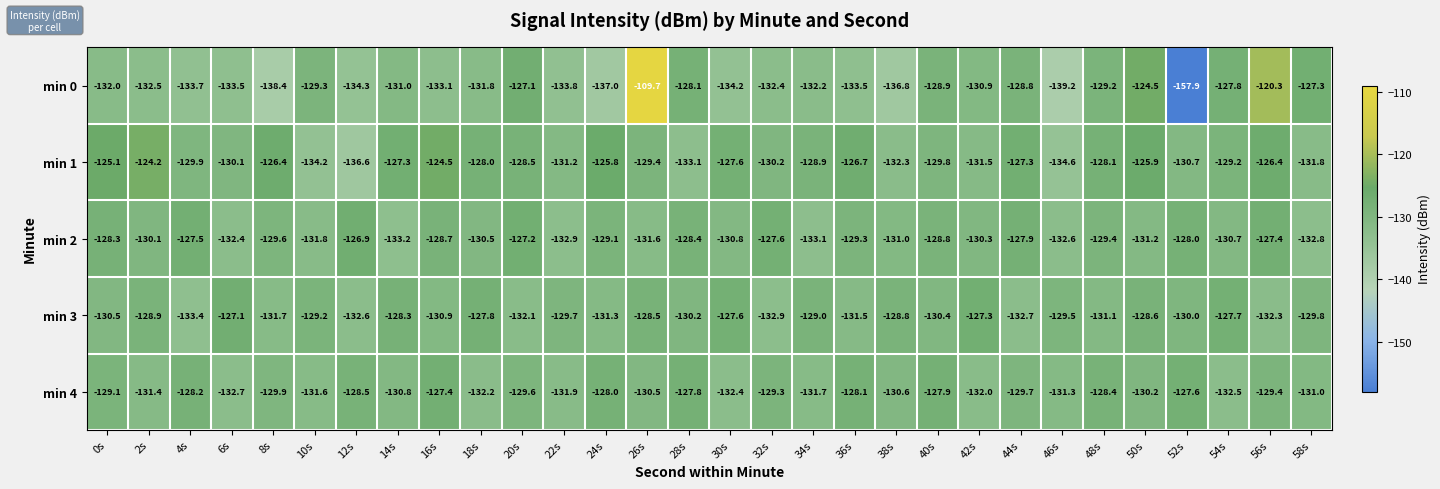

Between 32s and 56s, which series saw the biggest shift?

min 0